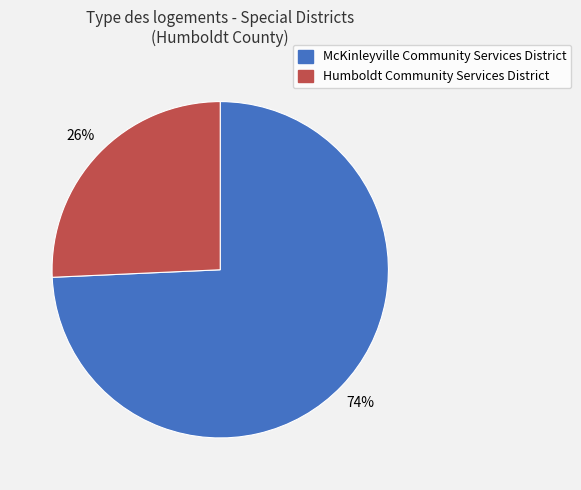

Rank the categories by value from highest to lowest.

McKinleyville Community Services District, Humboldt Community Services District